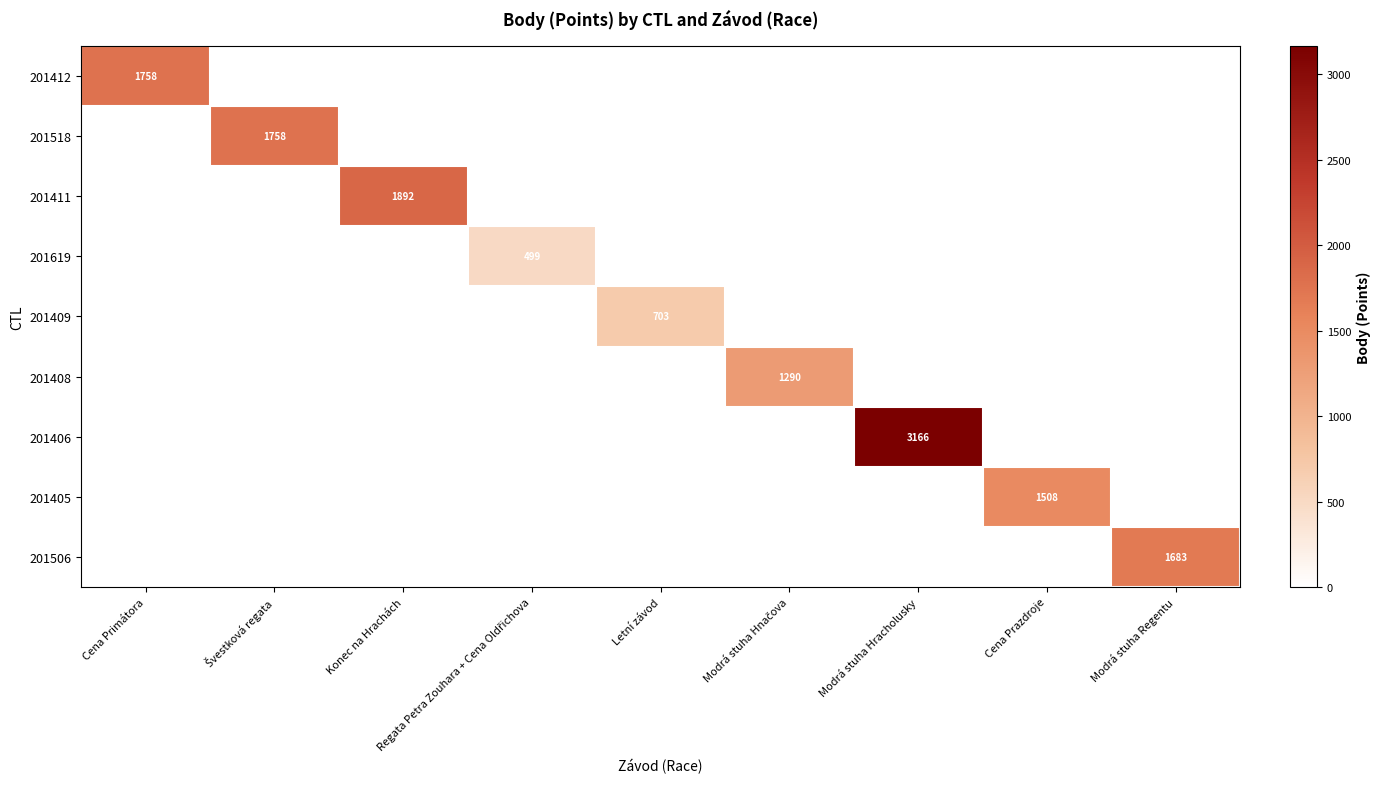

The 201409 series shows 321 at Letní závod. True or false?

False